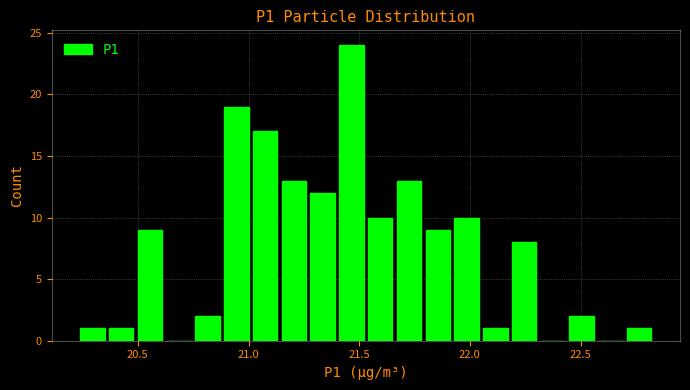

Read against the x-axis, roughly where is the centre of the tallest bar?

21.45